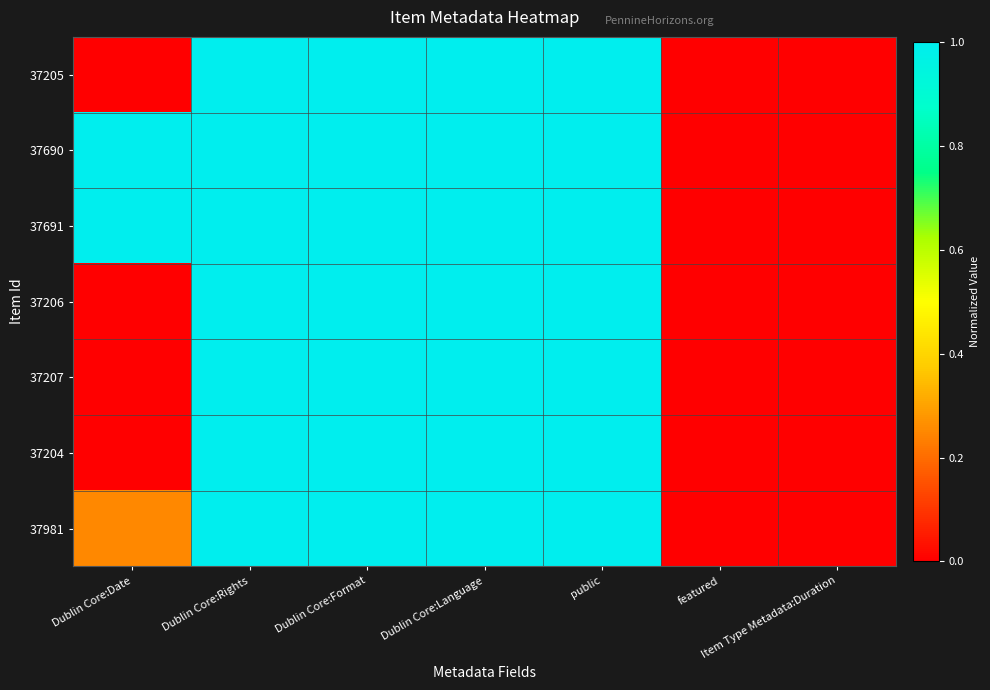

Which series has the widest spread of values?

37205